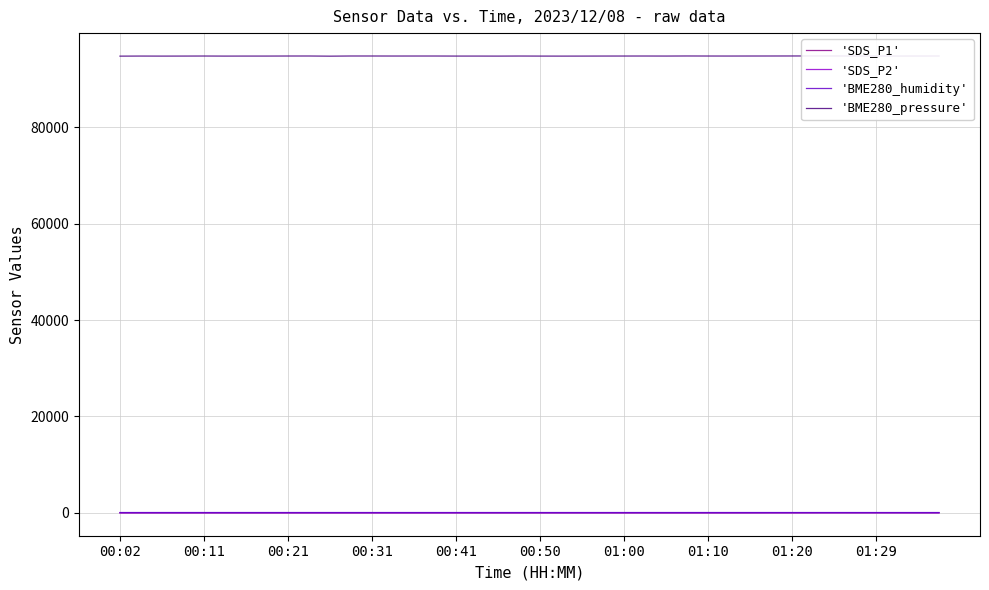

What is the value of the 'BME280_pressure' point at the 34th from the left?

94791.2